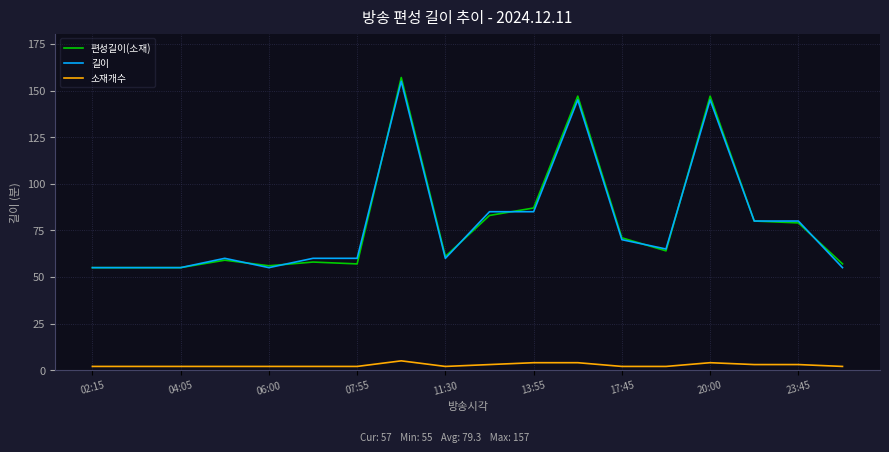

What is the maximum value shown in the chart?

157